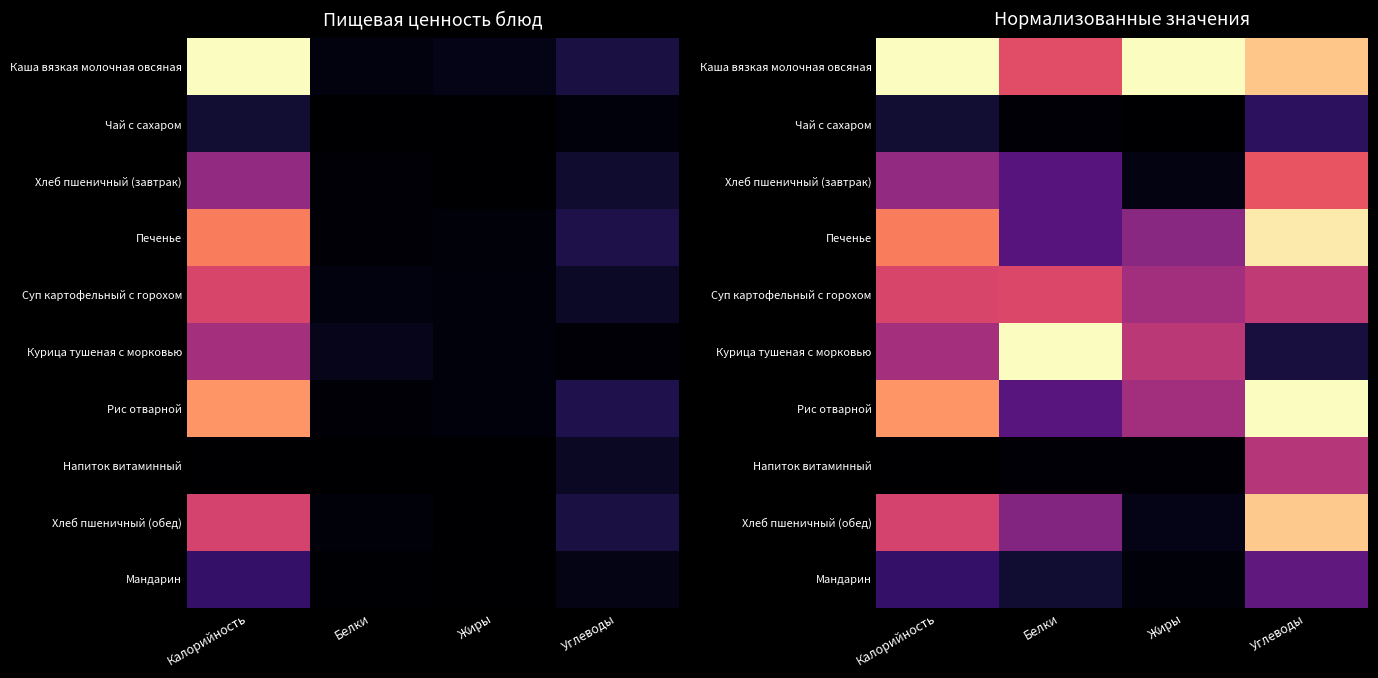

List the labels in order of Курица тушеная с морковью value, largest first.

Белки, Жиры, Калорийность, Углеводы